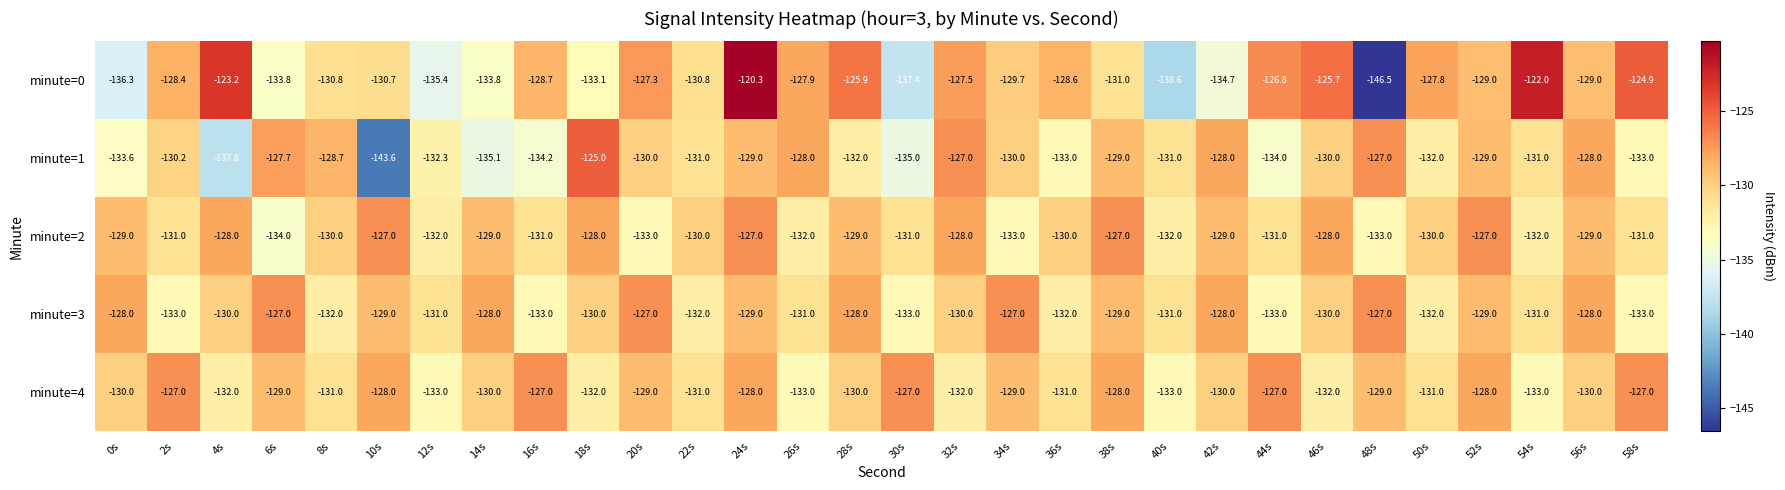

True or false: minute=1 has a value of -128.0 at 56s.

True